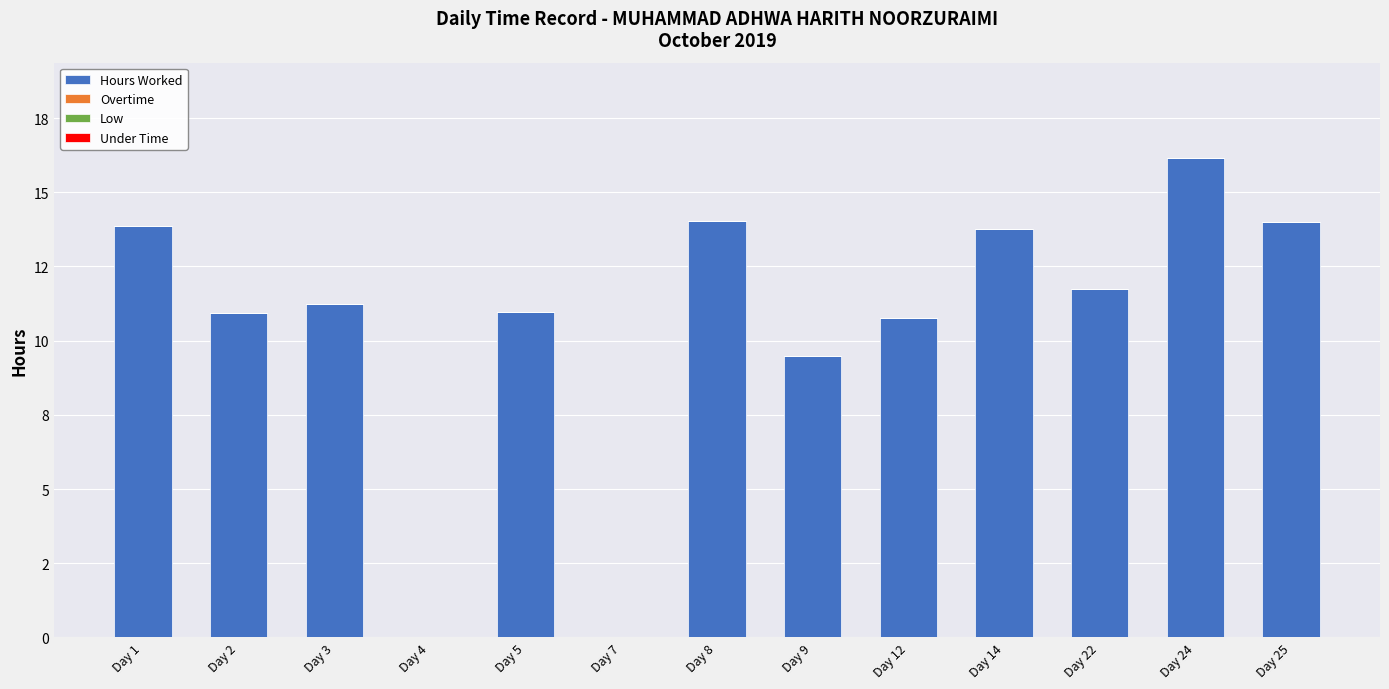

Are the bars horizontal?

No